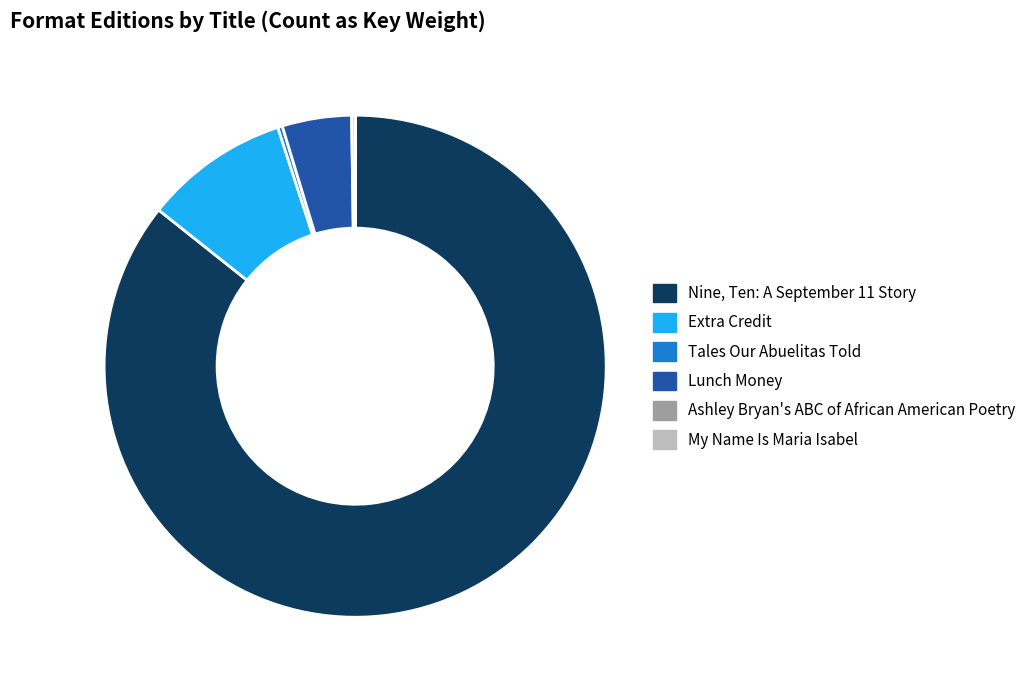

Which has a higher value, Lunch Money or Tales Our Abuelitas Told?

Lunch Money